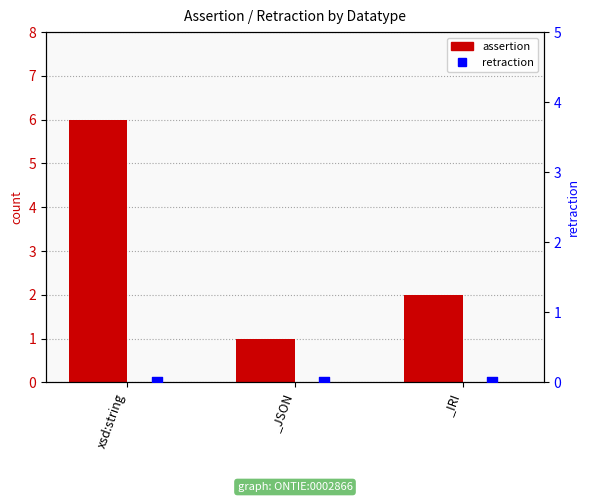

Which series contains the highest Y value?

assertion